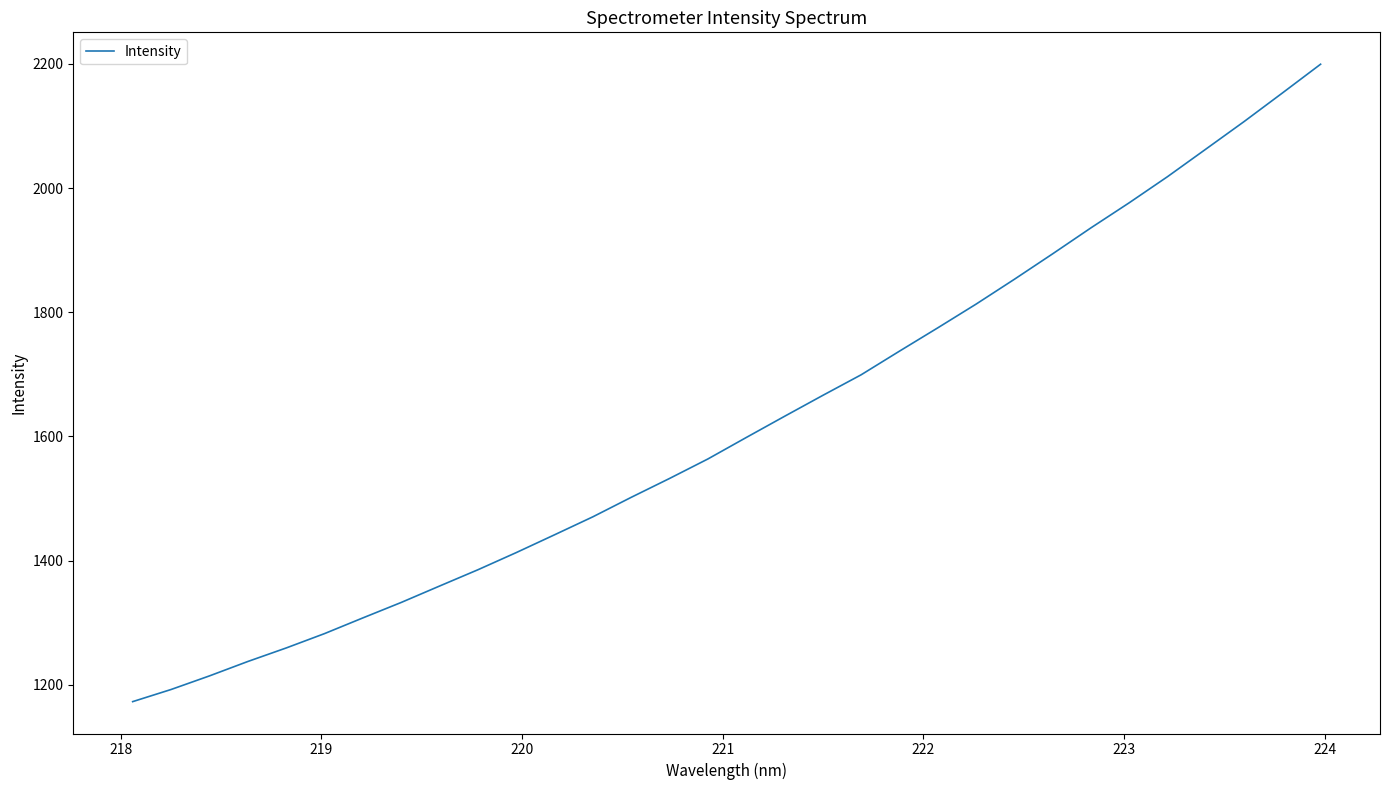

What is the difference between the maximum and minimum values?

1027.0